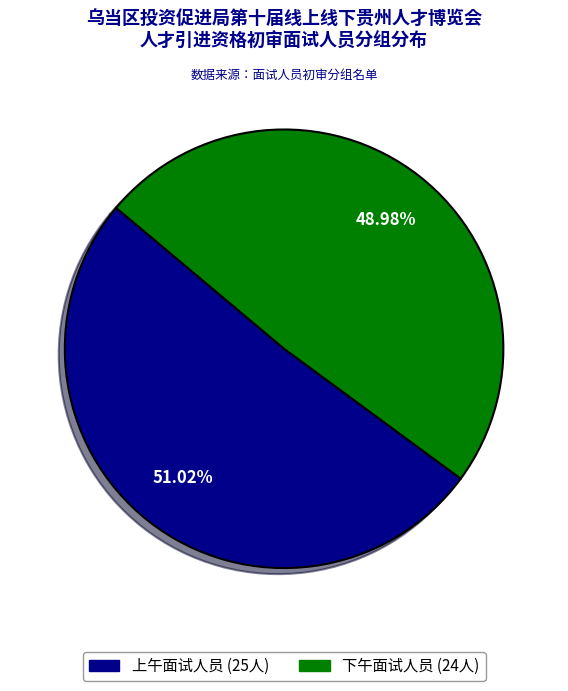

Is there a majority slice in this chart?

Yes